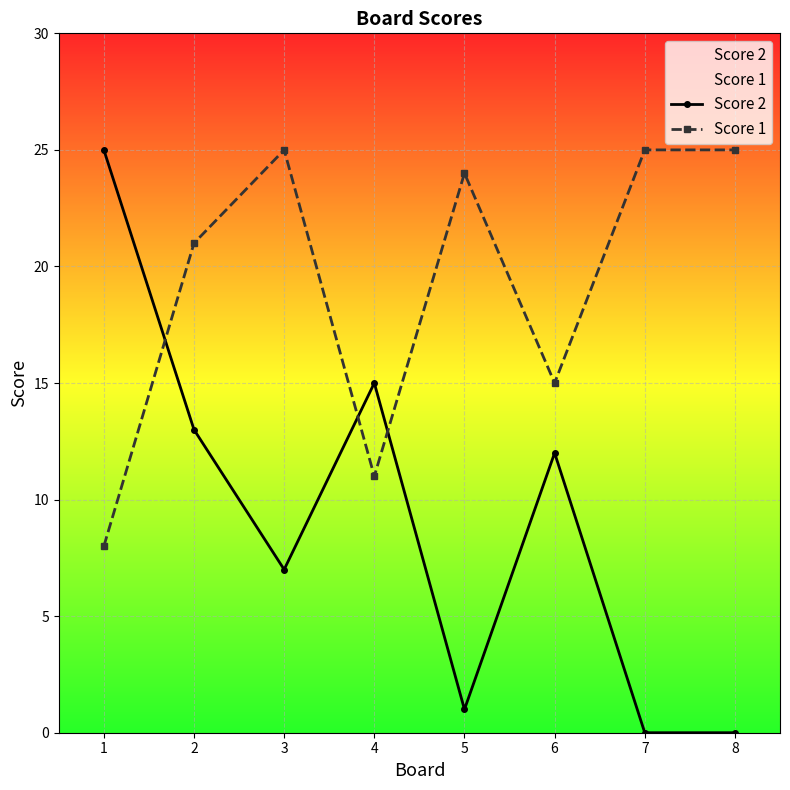

At which category is the sum across all series the highest?

2